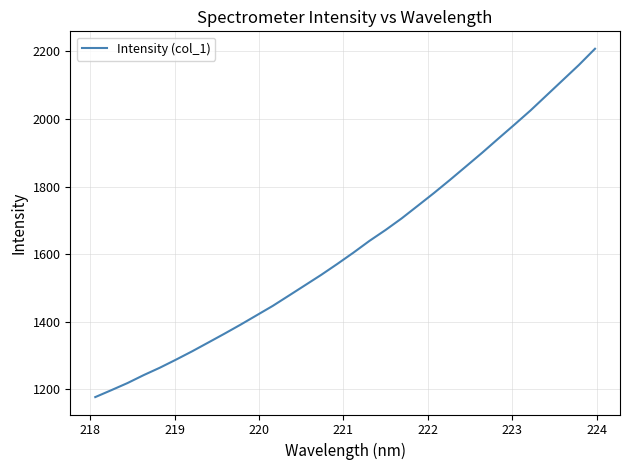

What is the difference between the maximum and minimum values?

1030.2